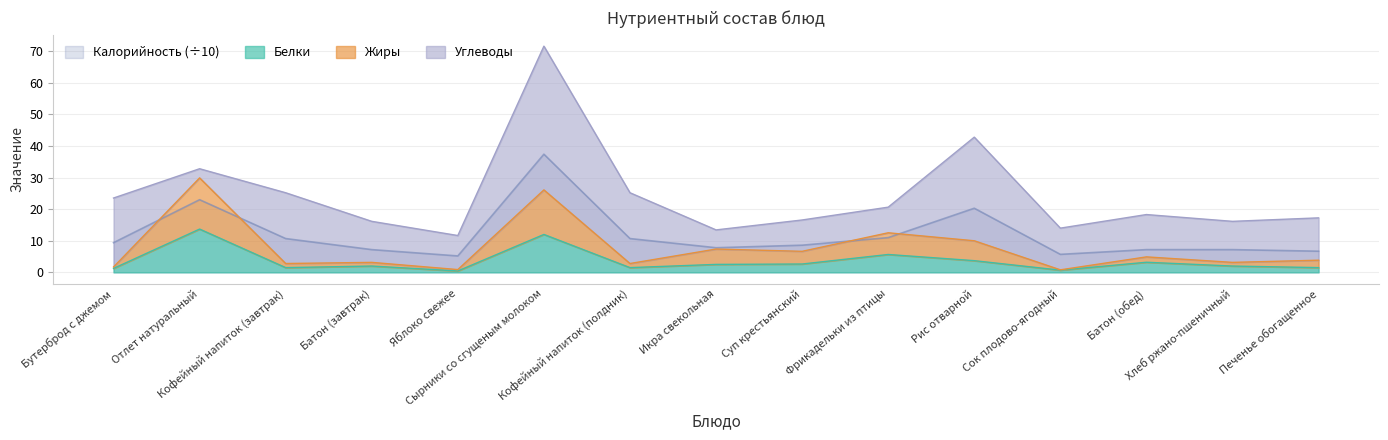

List the labels in order of Калорийность value, smallest first.

Яблоко свежее, Сок плодово-ягодный, Печенье обогащенное, Батон (завтрак), Батон (обед), Хлеб ржано-пшеничный, Икра свекольная, Суп крестьянский, Бутерброд с джемом, Кофейный напиток (завтрак), Кофейный напиток (полдник), Фрикадельки из птицы, Рис отварной, Отлет натуральный, Сырники со сгущеным молоком